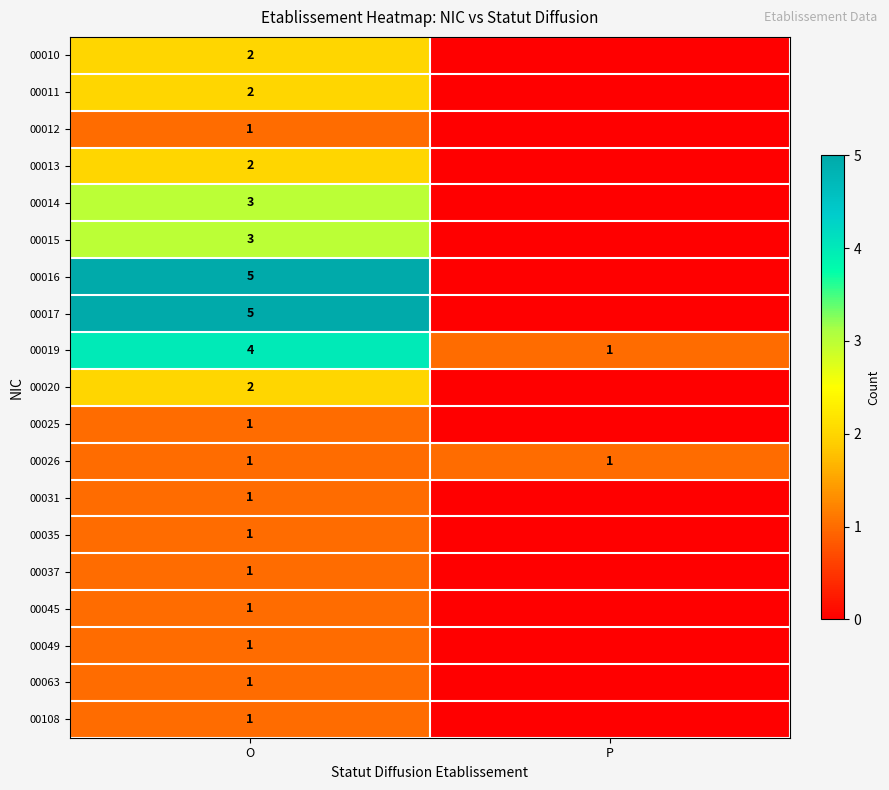

Is it true that 00011 equals 2 at O?

True